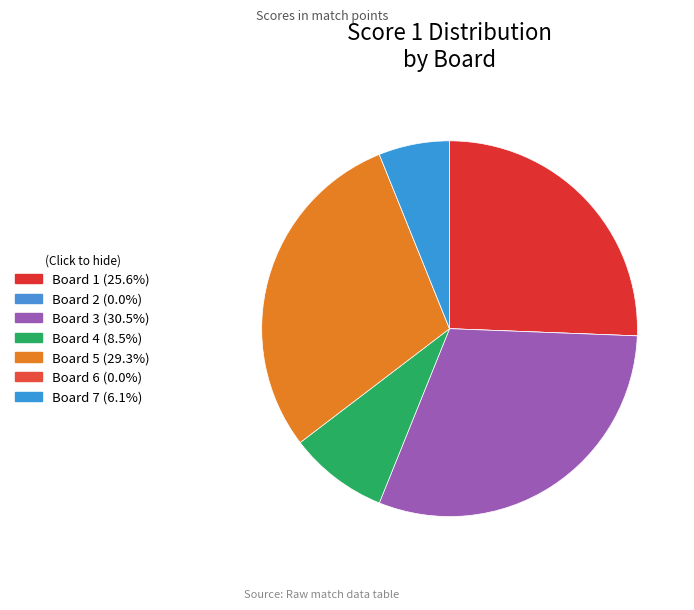

To the nearest percent, what portion does Board 4 represent?

9%